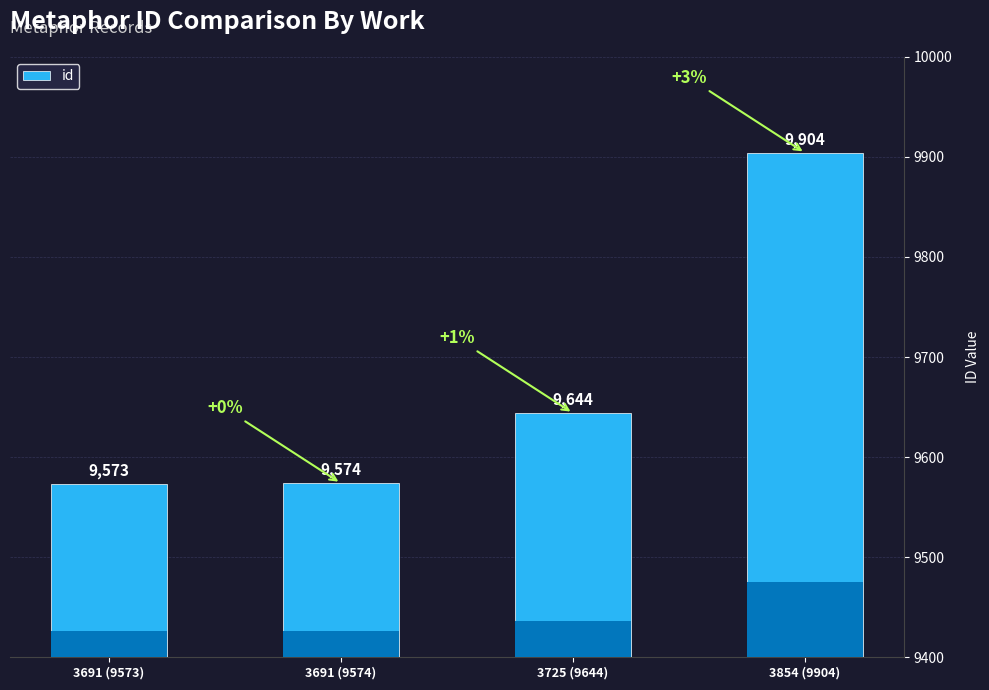

What is the label of the 1st bar from the right?

3854 (9904)